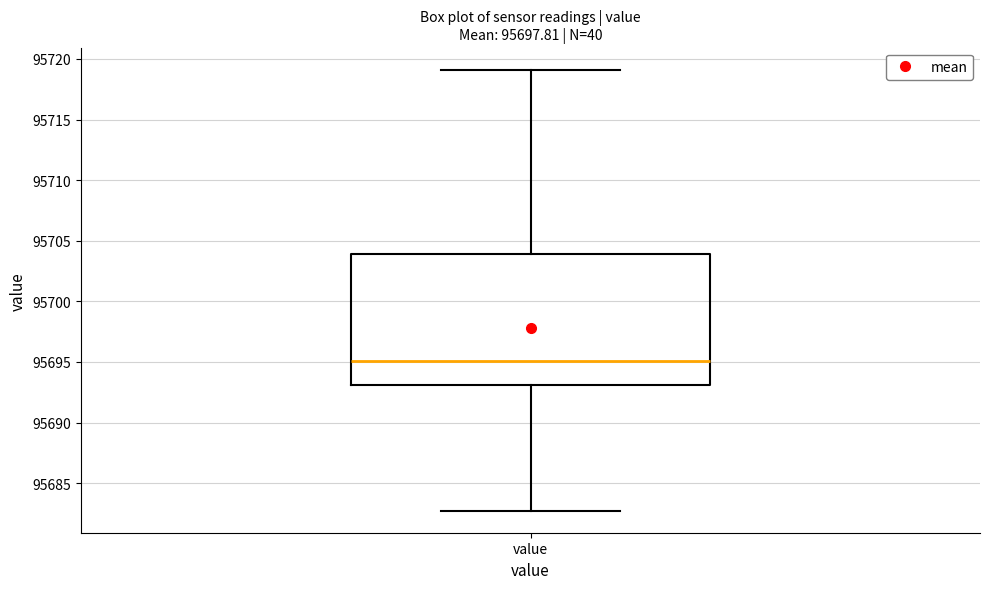

Transcribe this box plot: give where the median line is, the range the box spans, and where the two whiskers end, as read against the y-axis. The values are not printed on the chart, so give them approximately, as read against the axis.

median 95695.0, box 95693.0 to 95704.0, whiskers 95682.5 to 95719.0